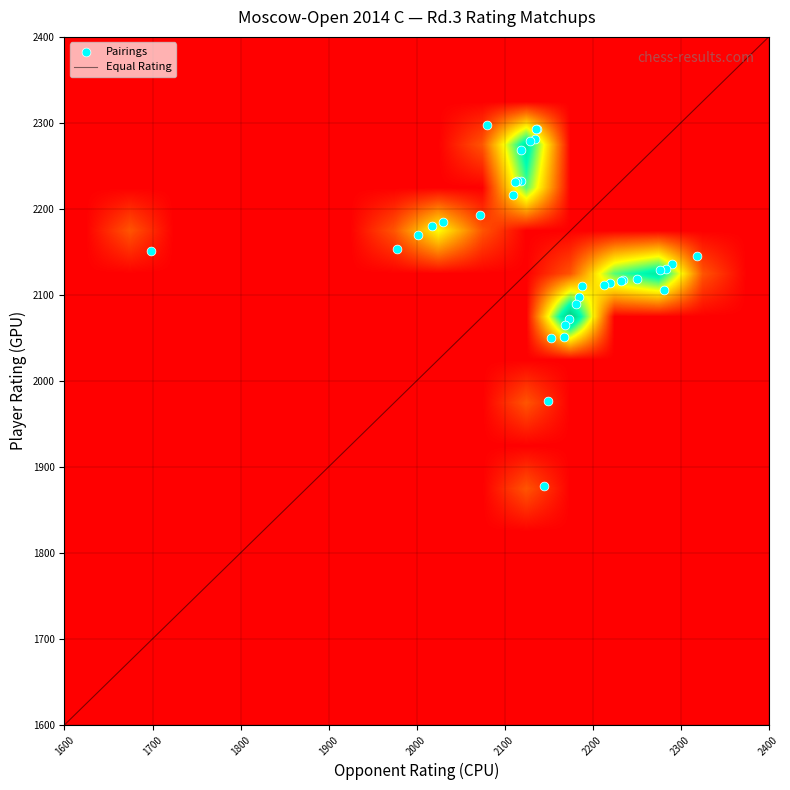

What is the highest value of the Equal Rating series?

2400.0